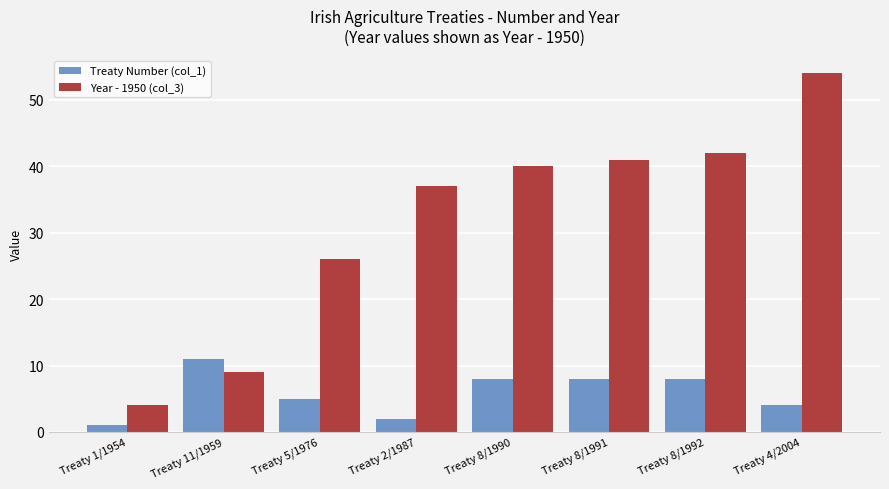

What is the difference between the Year - 1950 (col_3) values at Treaty 8/1990 and Treaty 1/1954?

36